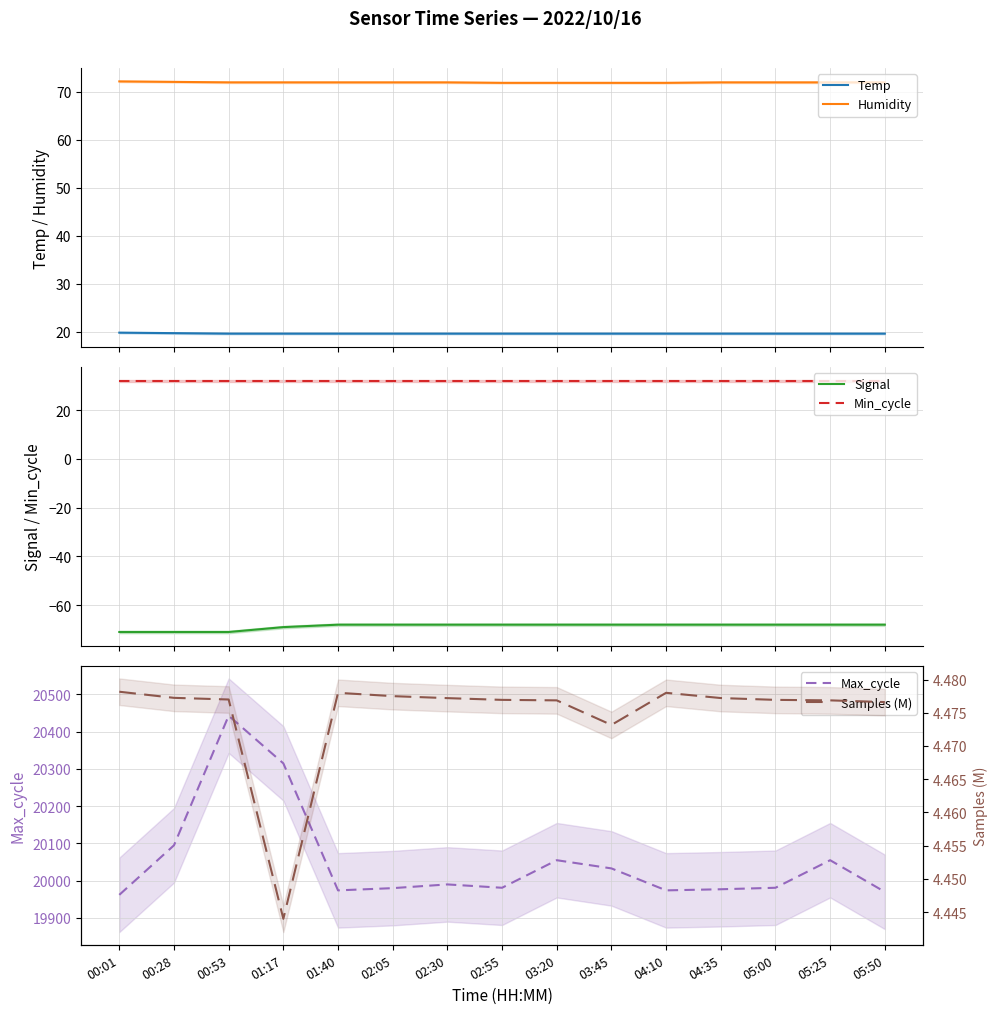

True or false: Signal and Temp intersect in this chart.

False